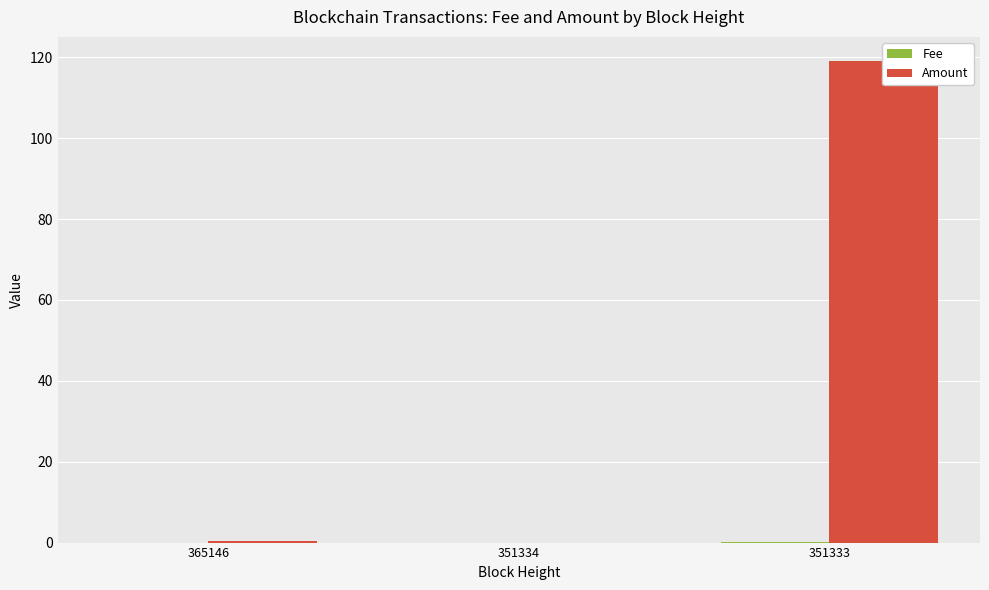

List the labels in order of Fee value, smallest first.

365146, 351334, 351333